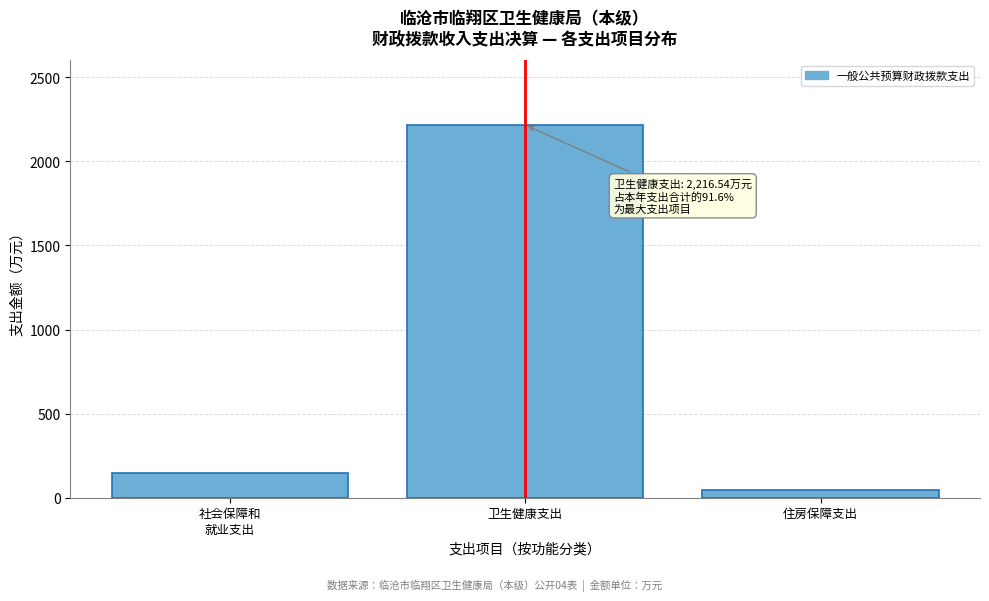

Reading left to right, extract all data points from this chart.

148.3	2216.5	44.4